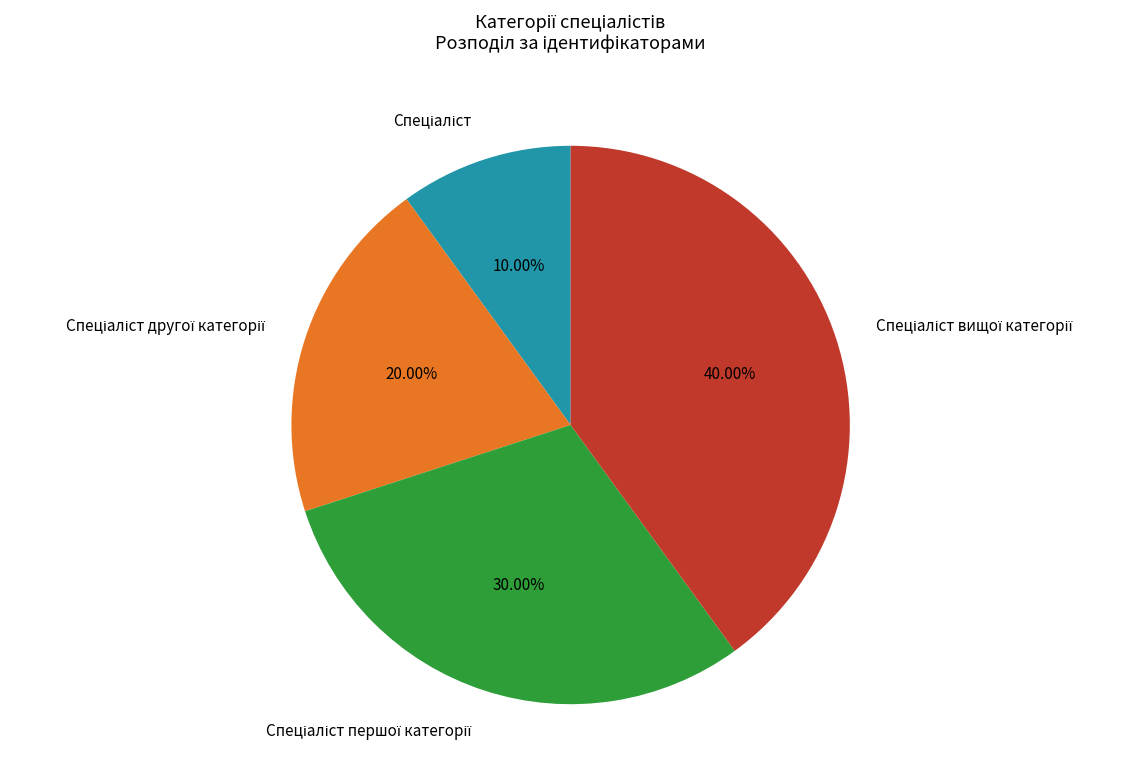

Is there a majority slice in this chart?

No